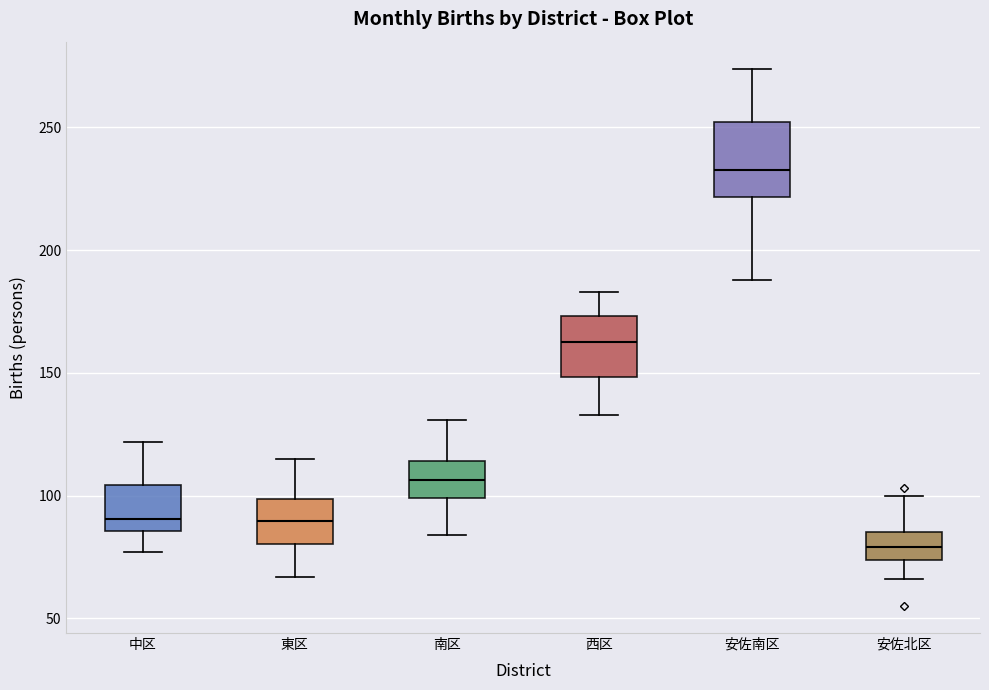

Comparing the boxes themselves (not the whiskers), which one is the tallest?

安佐南区